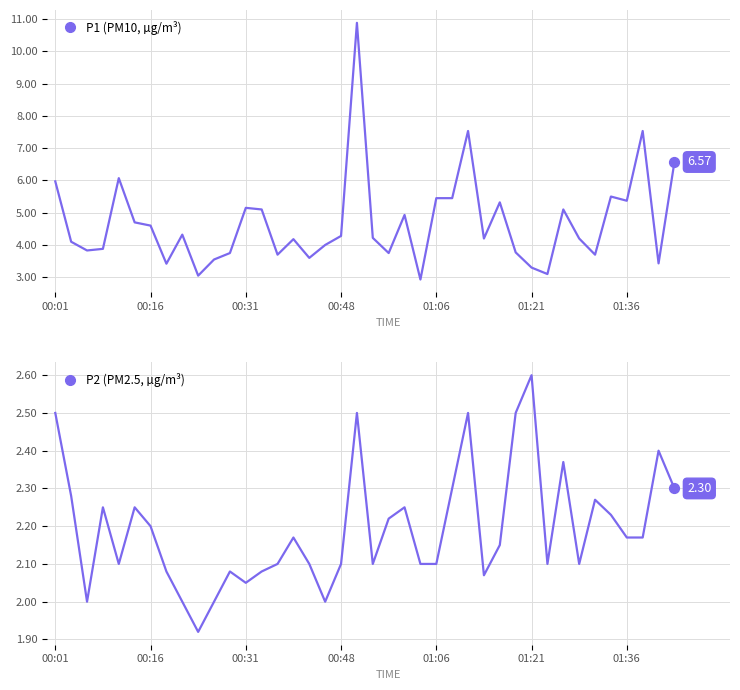

Which series reaches the maximum Y coordinate?

P1 (PM10)